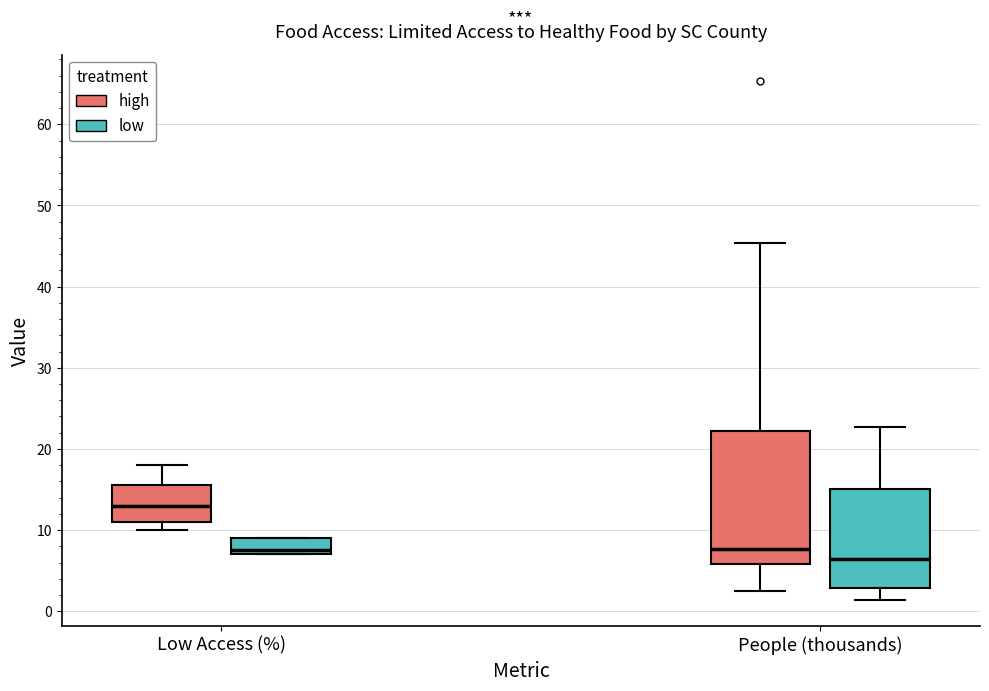

Reading left to right, read every box against the y-axis: the position of its median line, the range the box covers, and the ends of its whiskers. The values are not printed on the chart, so give them approximately, as read against the axis.

Low Access (%) (high): median 13, box 11 to 16, whiskers 10 to 18
Low Access (%) (low): median 8, box 7 to 9, whiskers 7 to 9
People (thousands) (high): median 8, box 6 to 22, whiskers 2 to 45
People (thousands) (low): median 6, box 3 to 15, whiskers 1 to 23